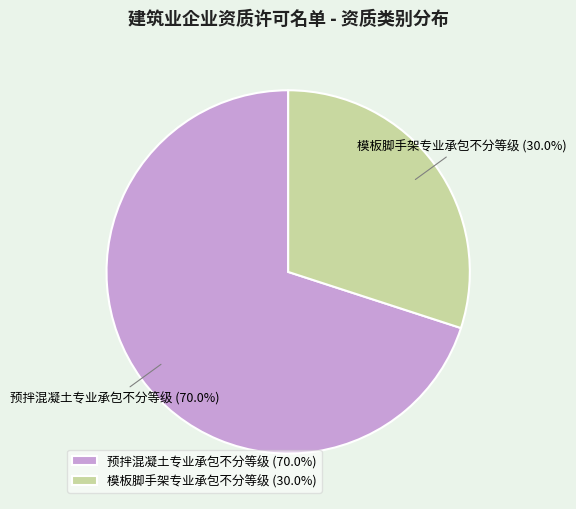

True or false: 模板脚手架专业承包不分等级 accounts for 30% of the total.

True